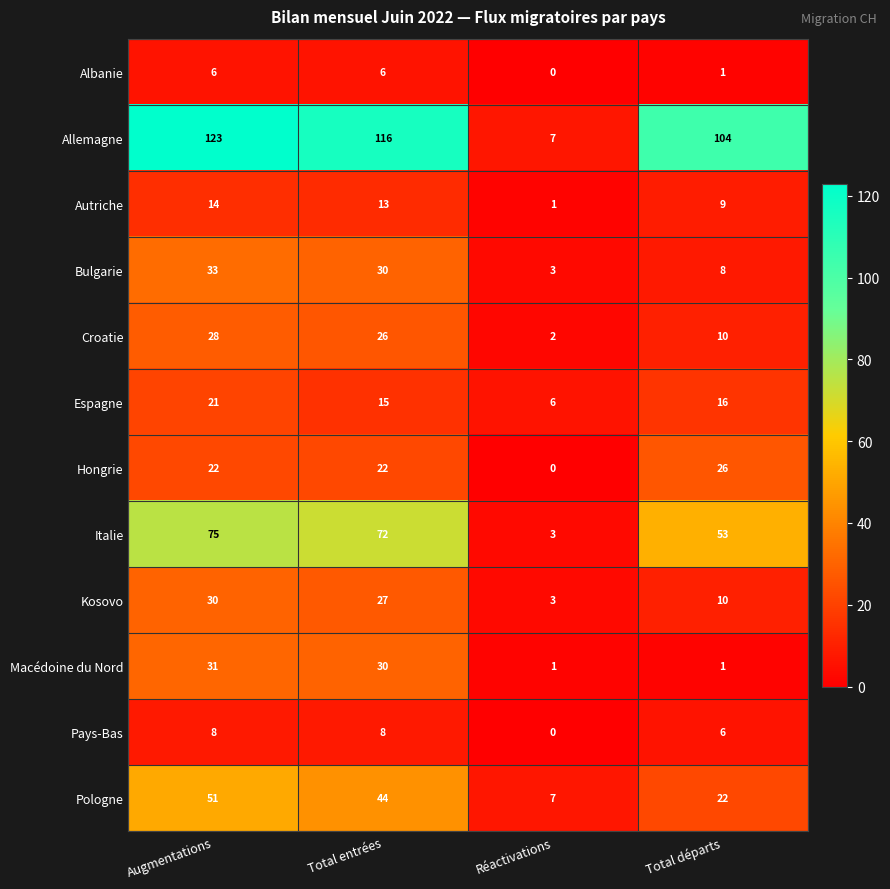

Which label corresponds to the largest value in the chart?

Augmentations